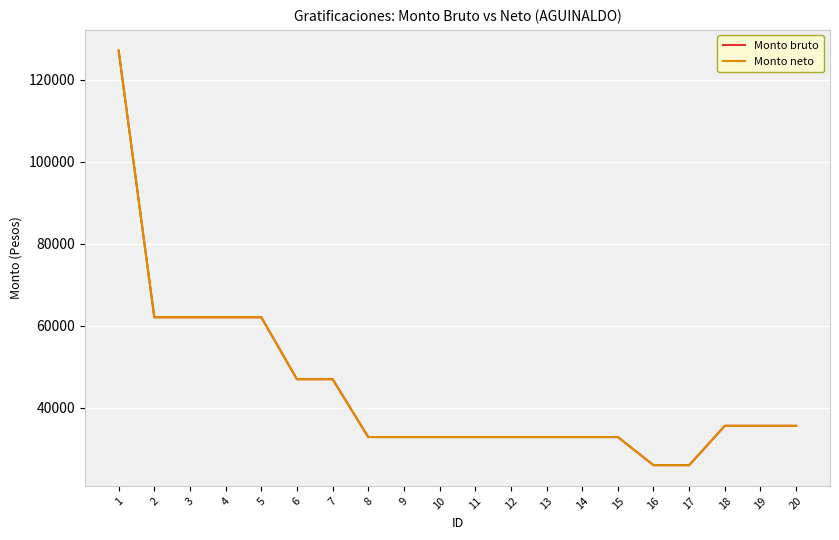

True or false: Monto neto and Monto bruto cross at least once.

False